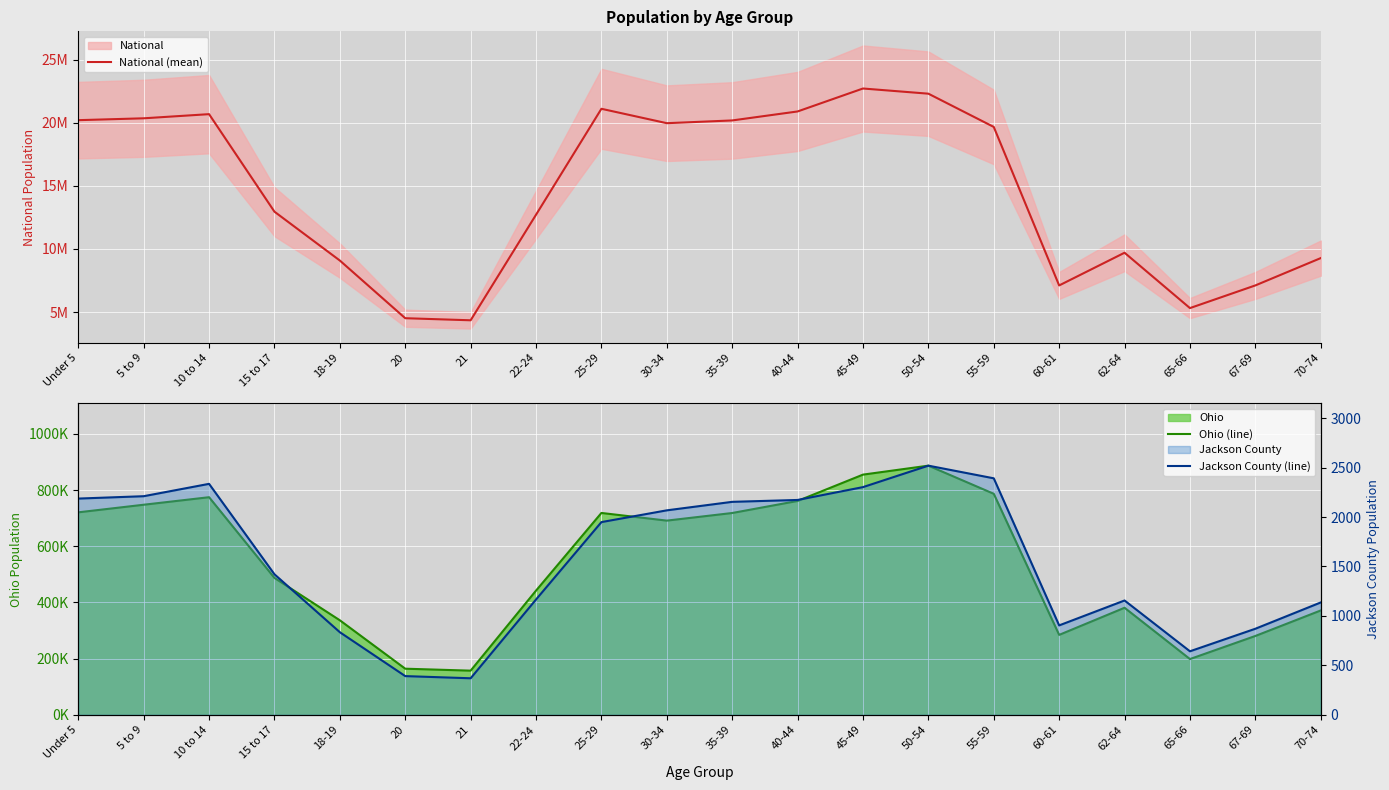

At which category is the sum across all series the highest?

45-49